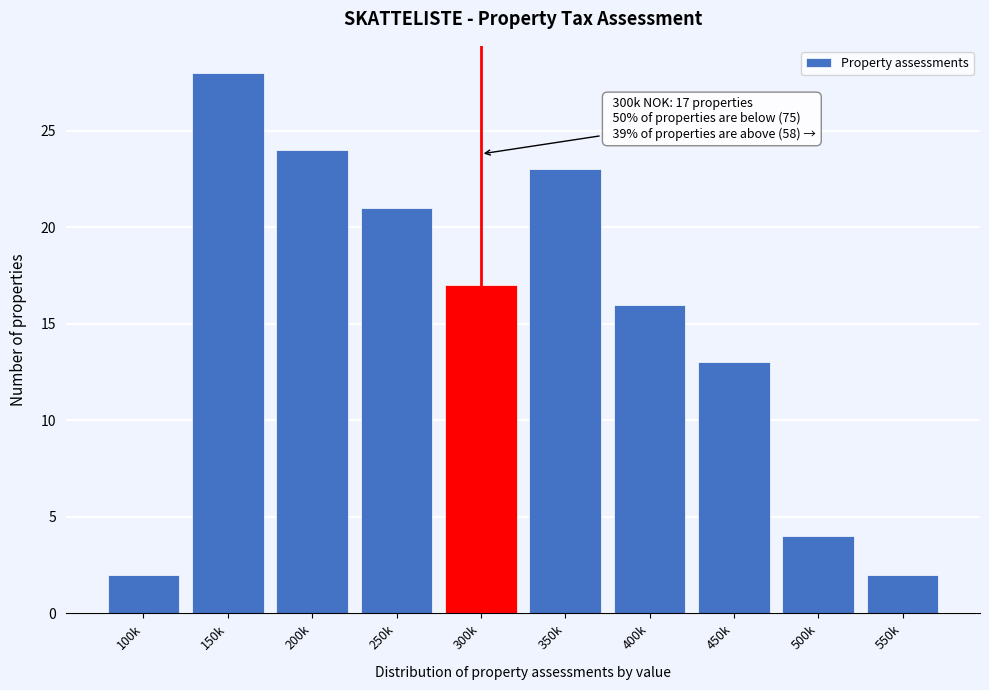

Reading left to right, extract all data points from this chart.

2	28	24	21	17	23	16	13	4	2